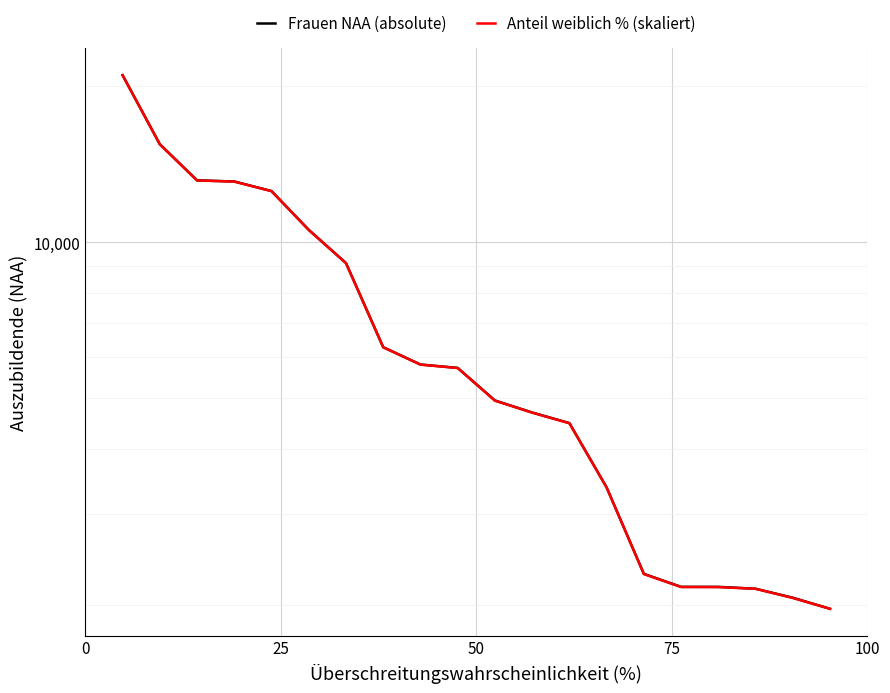

Rank the series by their maximum value, from highest to lowest.

Frauen NAA (absolute), Anteil weiblich % (skaliert)